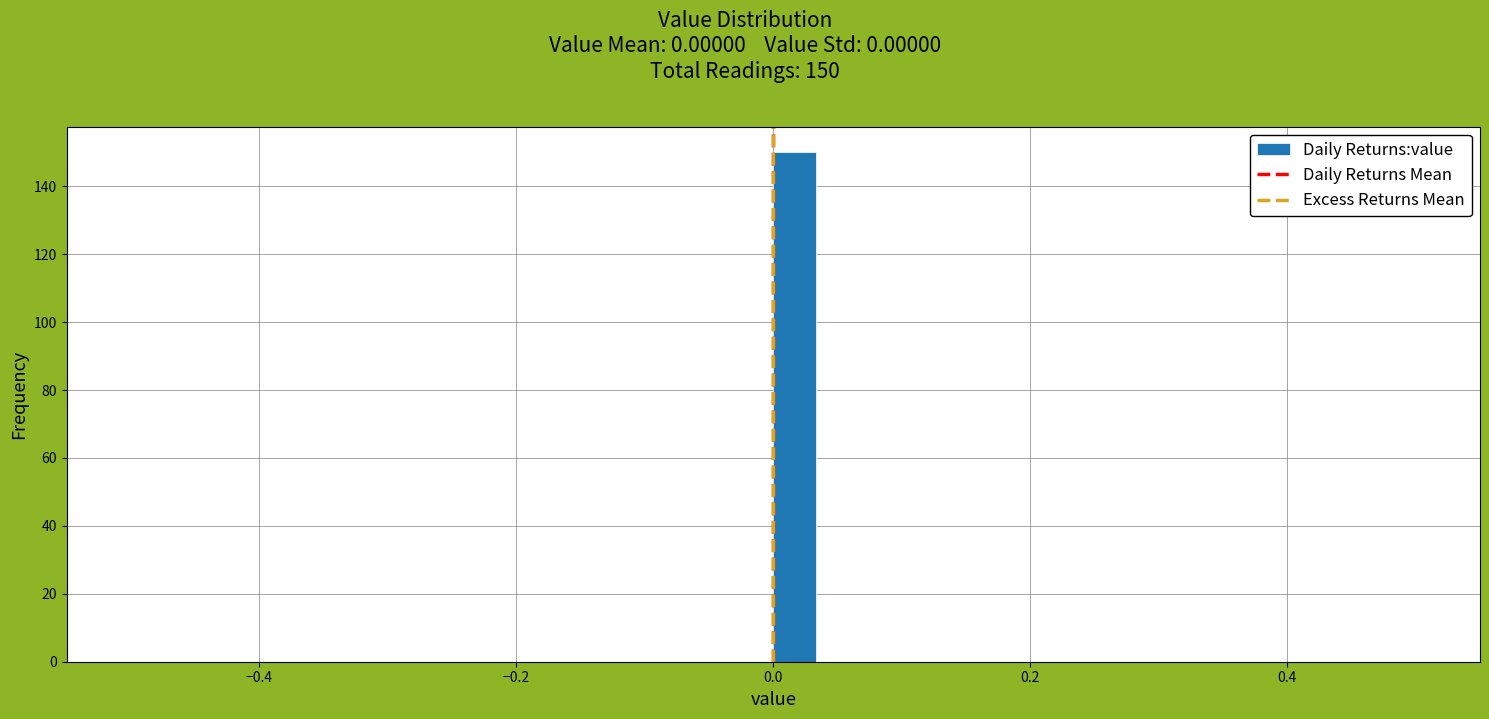

Read against the x-axis, roughly where is the centre of the tallest bar?

0.02